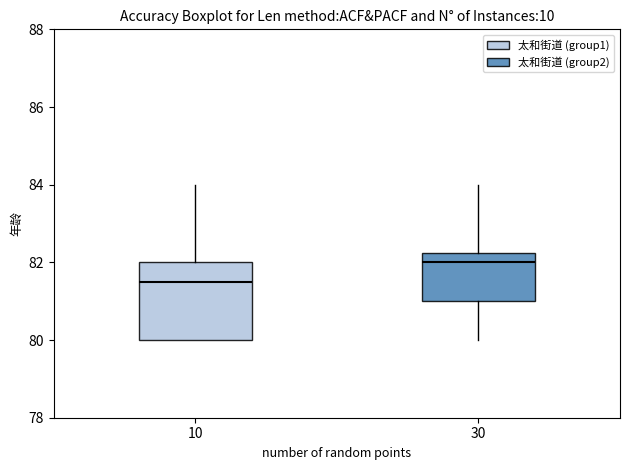

Reading left to right, read every box against the y-axis: the position of its median line, the range the box covers, and the ends of its whiskers. The values are not printed on the chart, so give them approximately, as read against the axis.

10: median 81.6, box 80.0 to 82.0, whiskers 80.0 to 84.0
30: median 82.0, box 81.0 to 82.2, whiskers 80.0 to 84.0